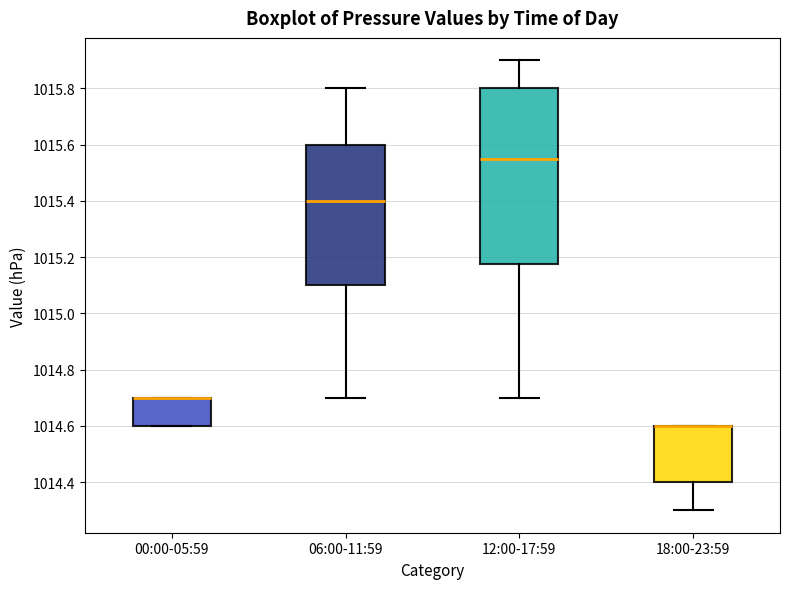

Where is the upper edge of the box for 18:00-23:59 on the y-axis? The values are not printed on the chart, so give them approximately, as read against the axis.

1014.60